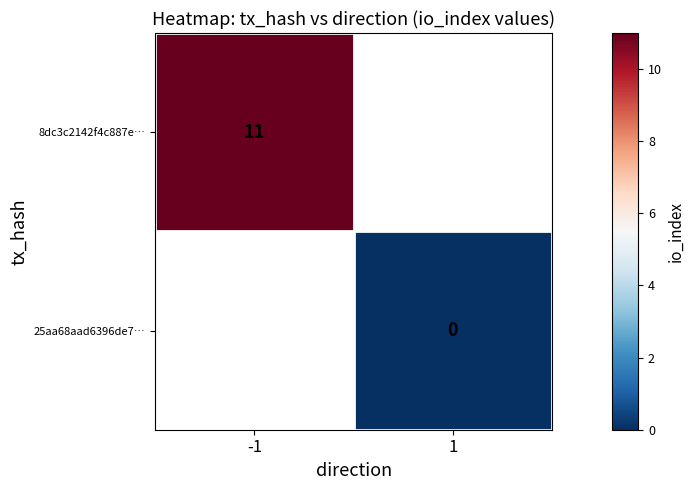

The 8dc3c2142f4c887e… series shows 5 at -1. True or false?

False